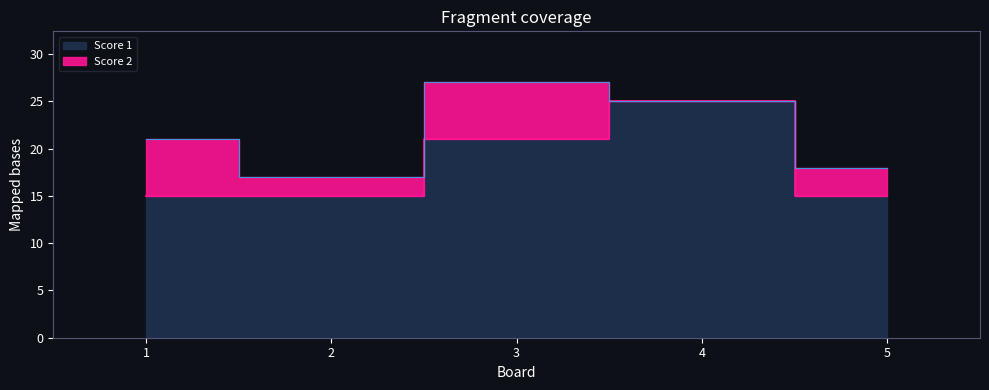

How many categories are shown in the chart?

5